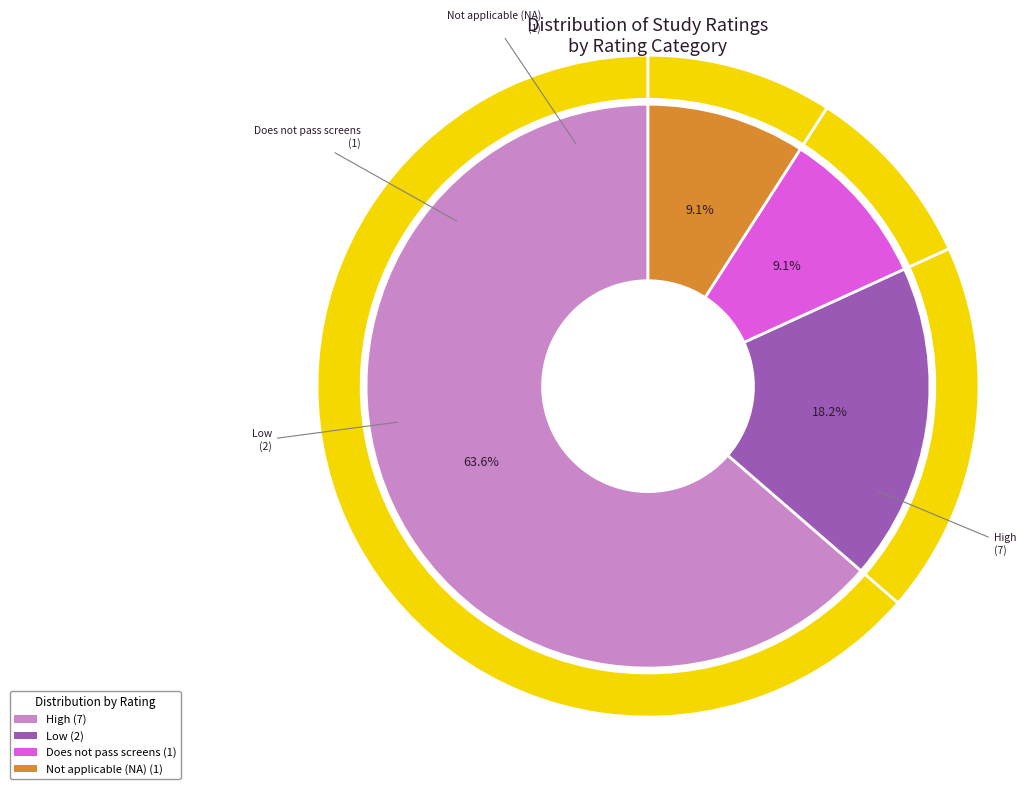

Count the number of slices in the pie.

4